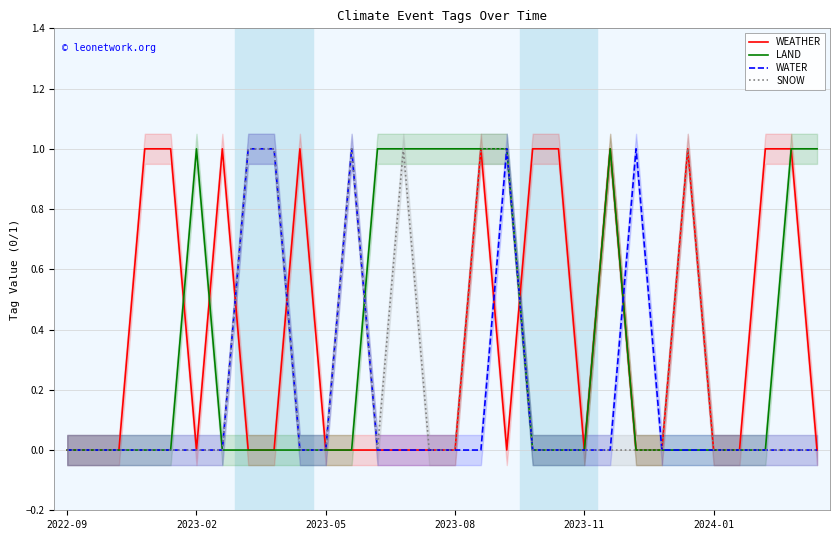

True or false: LAND has more than 1 points higher than both neighbors.

True